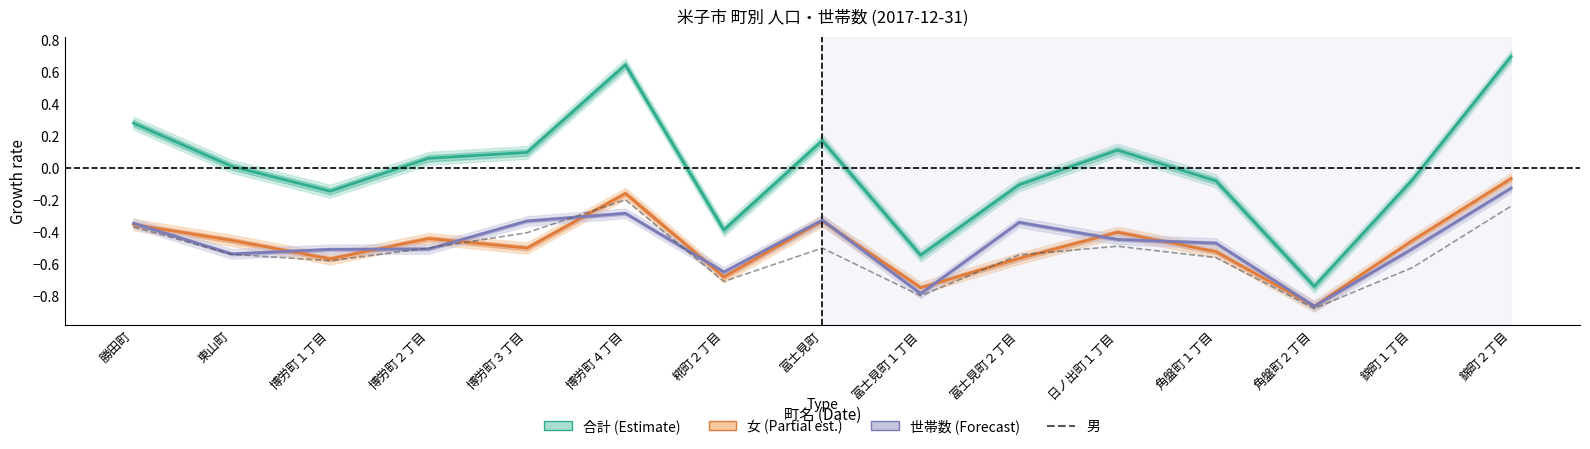

Reading right to left, extract all data points from this chart.

-0.2	-0.6	-0.9	-0.6	-0.5	-0.5	-0.8	-0.5	-0.7	-0.2	-0.4	-0.5	-0.6	-0.5	-0.4